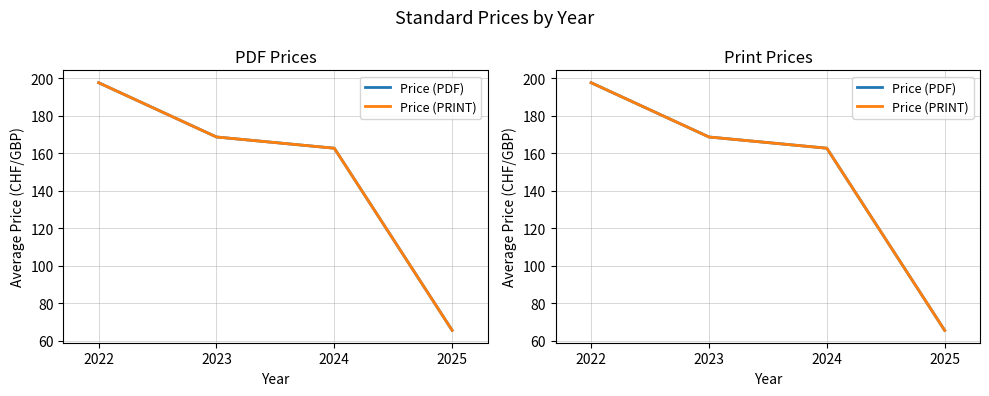

What is the total value across all series at 2025?

131.0